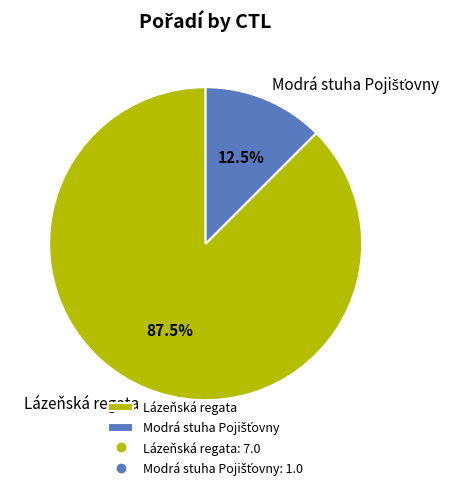

Does any single category account for the majority?

Yes